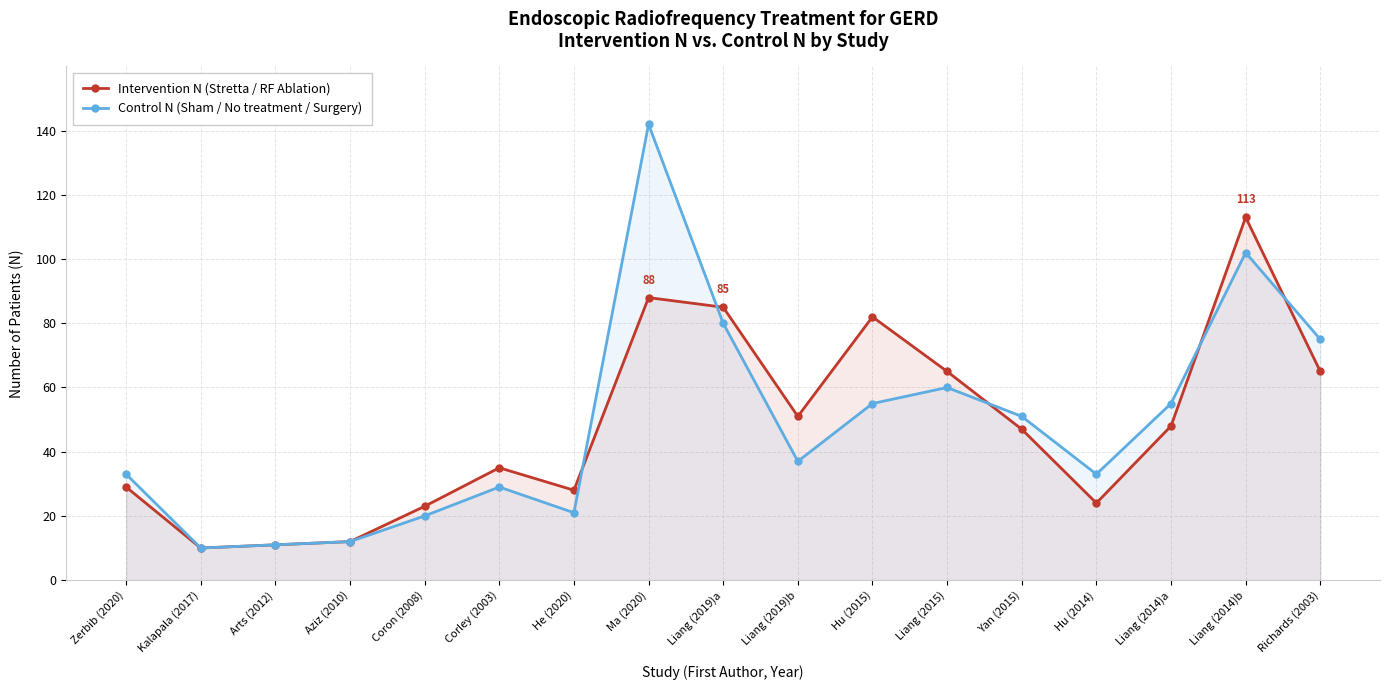

At which label is Intervention N (Stretta / RF Ablation) closest to 61?

Liang (2015)